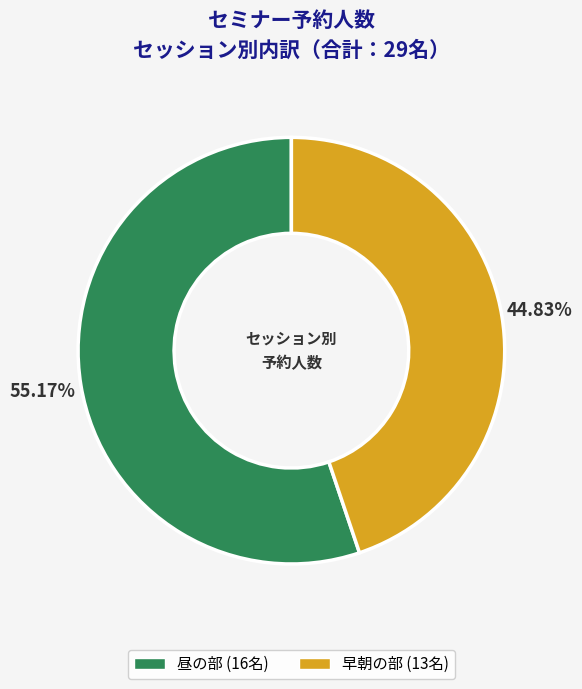

Which slice is the largest?

昼の部 (16名)